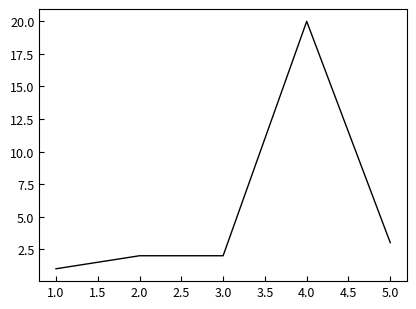

Count the number of categories in the chart.

5